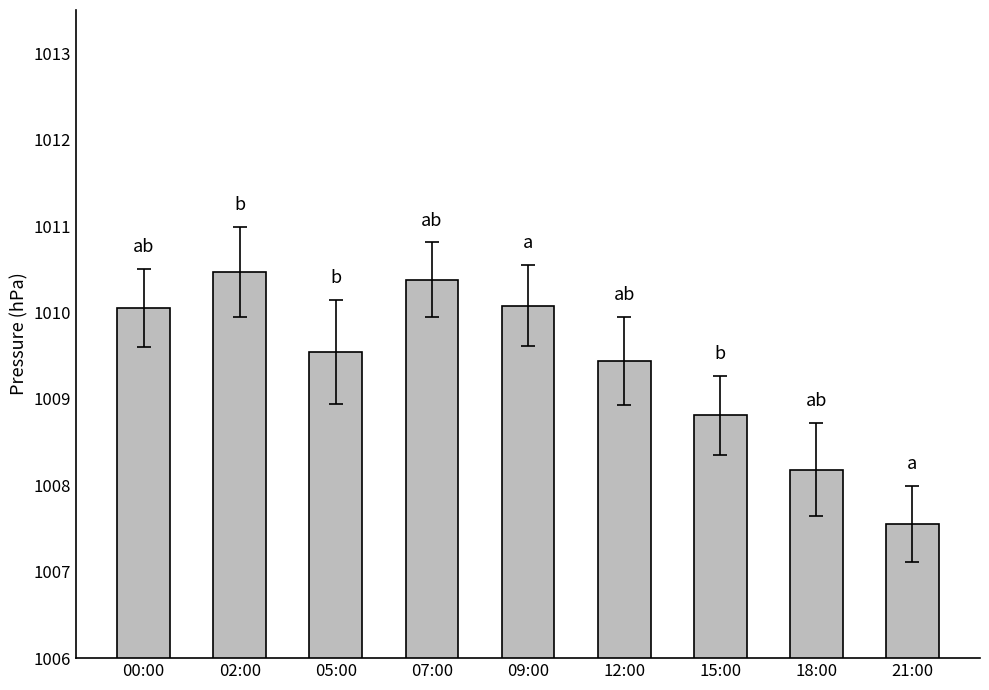

Are the bars horizontal?

No